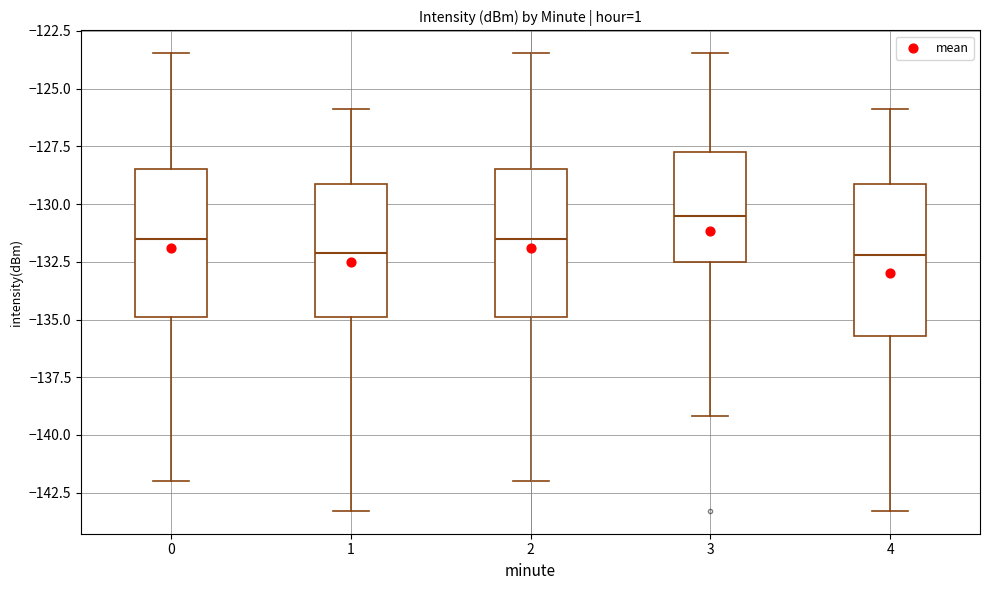

Reading left to right, transcribe this box plot: for each box, give where its median line is, the range the box spans, and where its two whiskers end, as read against the y-axis. The values are not printed on the chart, so give them approximately, as read against the axis.

0: median -131.5, box -135.0 to -128.5, whiskers -142.0 to -123.5
1: median -132.0, box -135.0 to -129.0, whiskers -143.5 to -126.0
2: median -131.5, box -135.0 to -128.5, whiskers -142.0 to -123.5
3: median -130.5, box -132.5 to -127.5, whiskers -139.0 to -123.5
4: median -132.0, box -135.5 to -129.0, whiskers -143.5 to -126.0